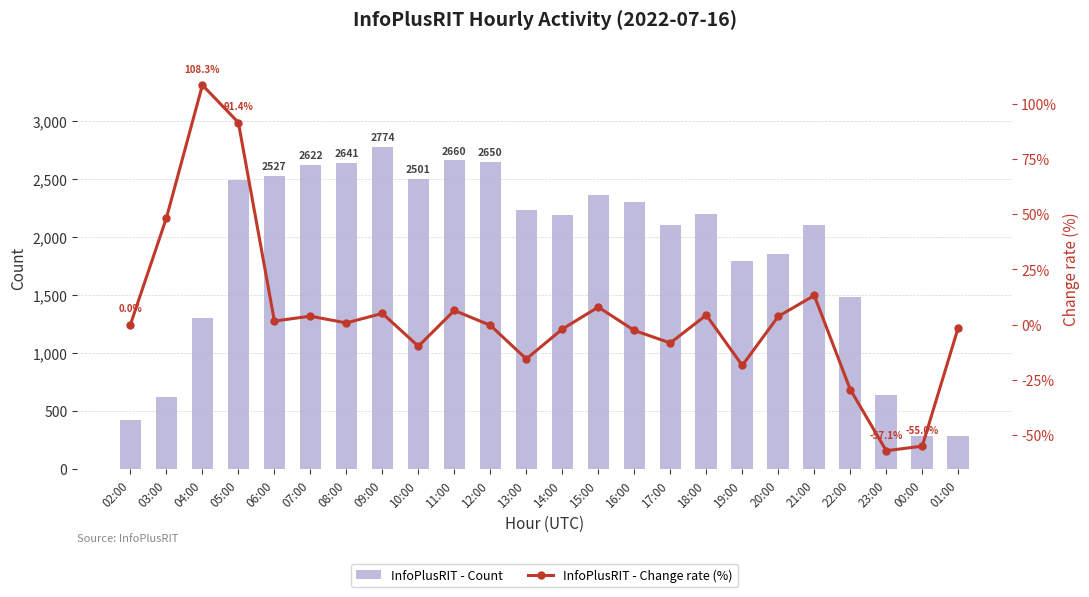

What is the greatest value displayed?

2774.0